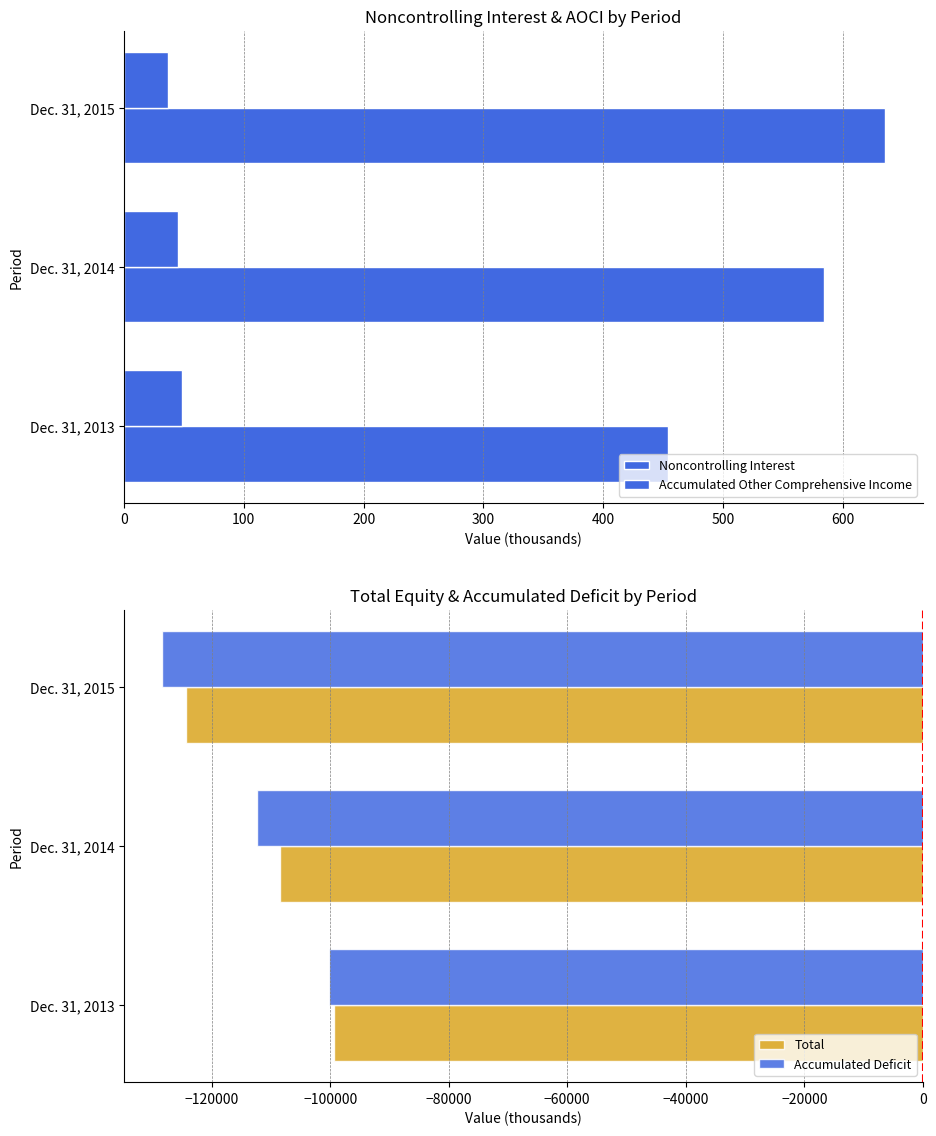

How many data points in Accumulated Other Comprehensive Income are less than 45?

1